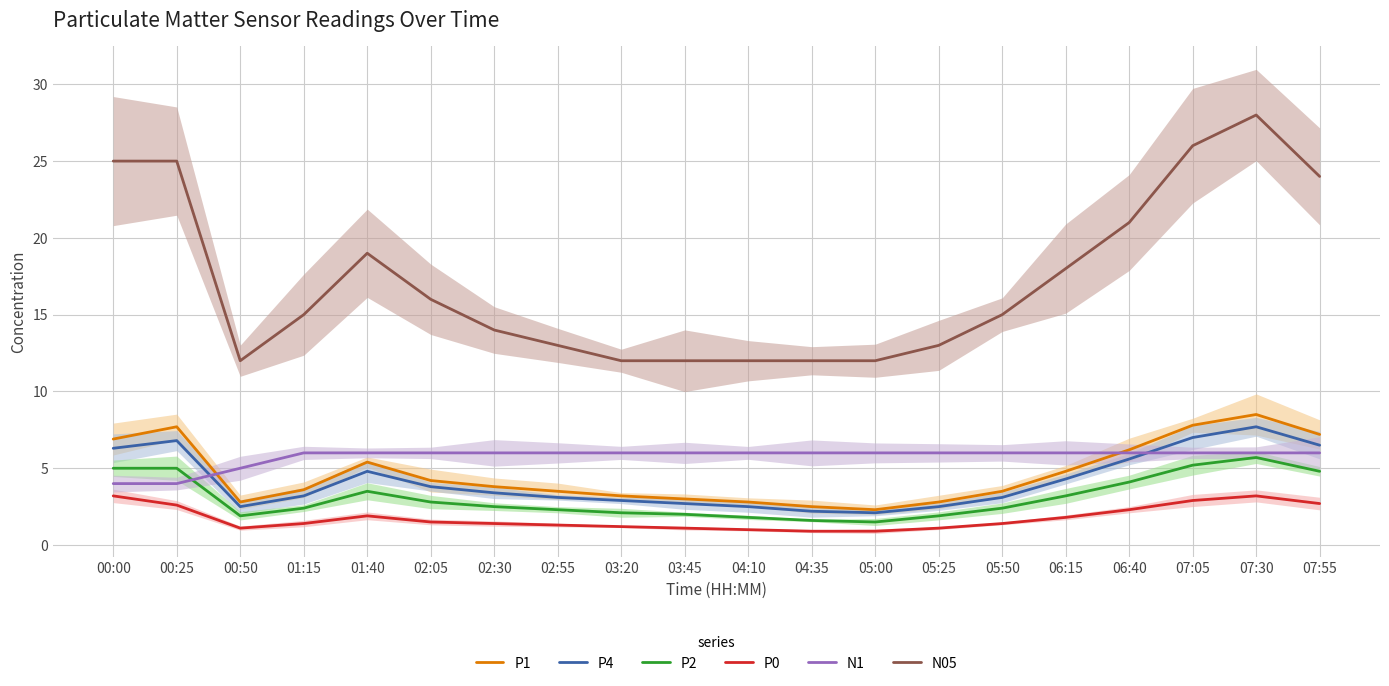

At 05:00, list the series in order from largest to smallest.

N05, N1, P1, P4, P2, P0